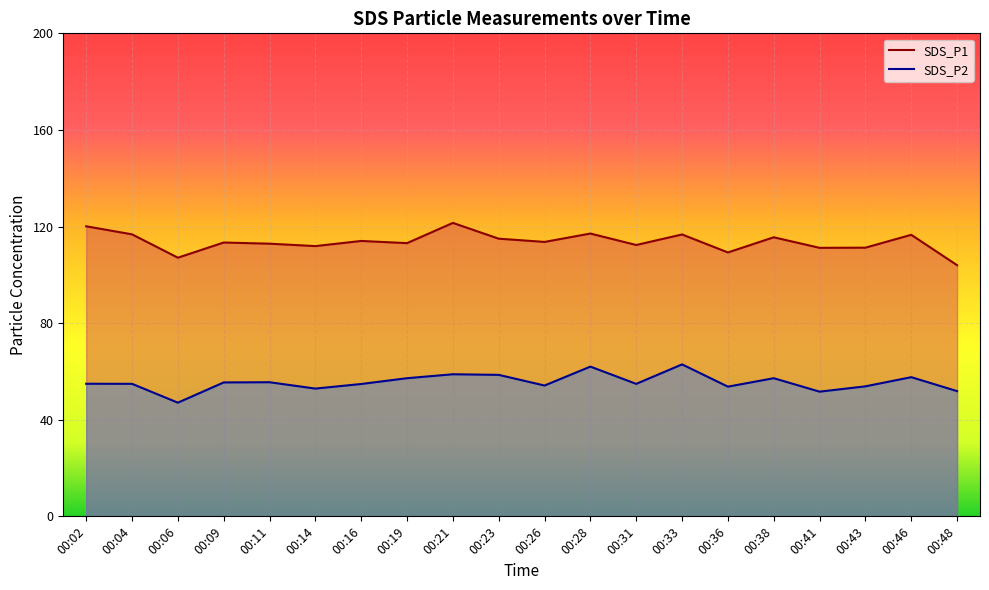

At which label does SDS_P1 first exceed 113?

00:02